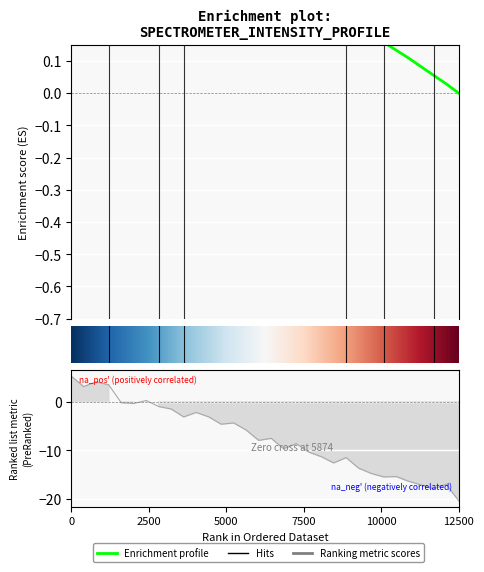

What is the difference between the second highest and second lowest values?

0.6